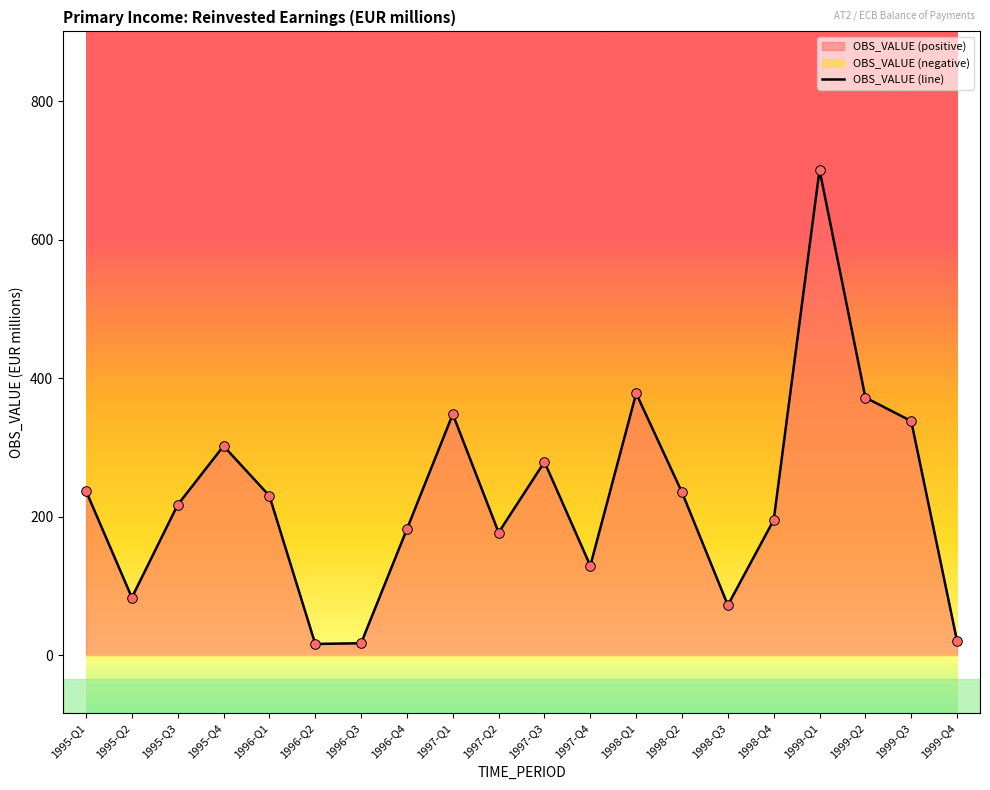

What is the change in value from 1996-Q3 to 1998-Q3?

+55